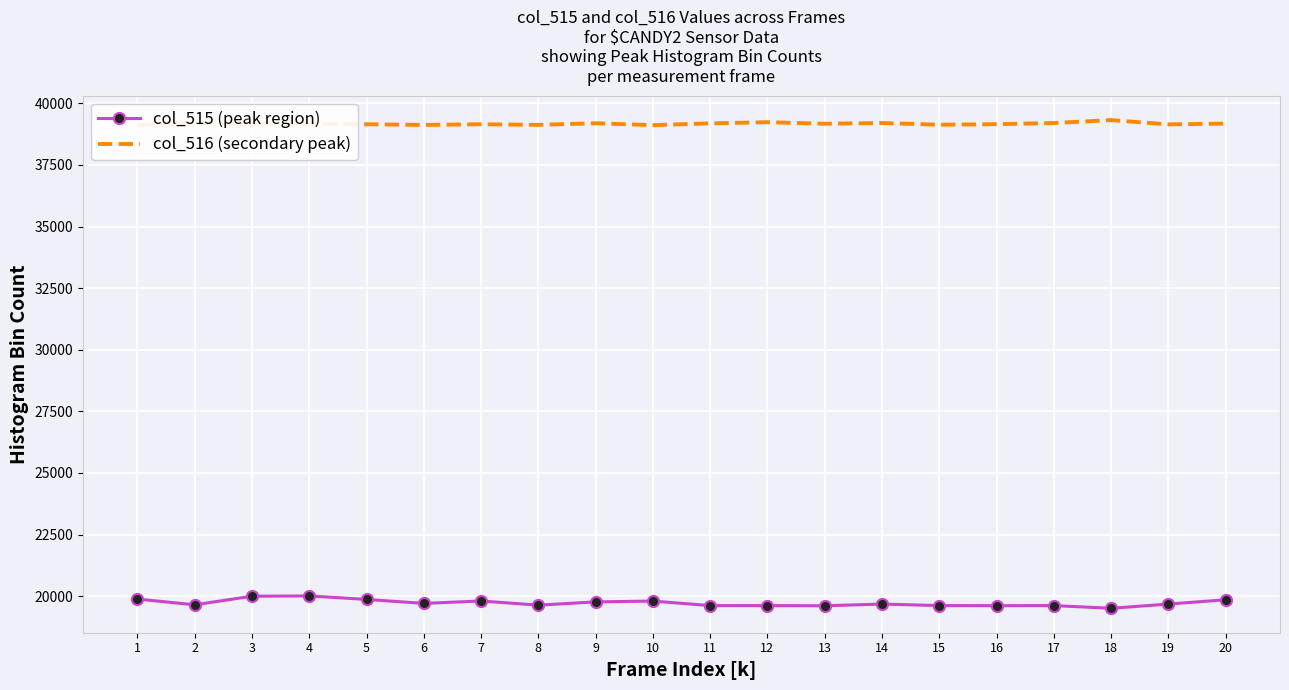

True or false: col_516 (secondary peak) and col_515 (peak region) cross at least once.

False